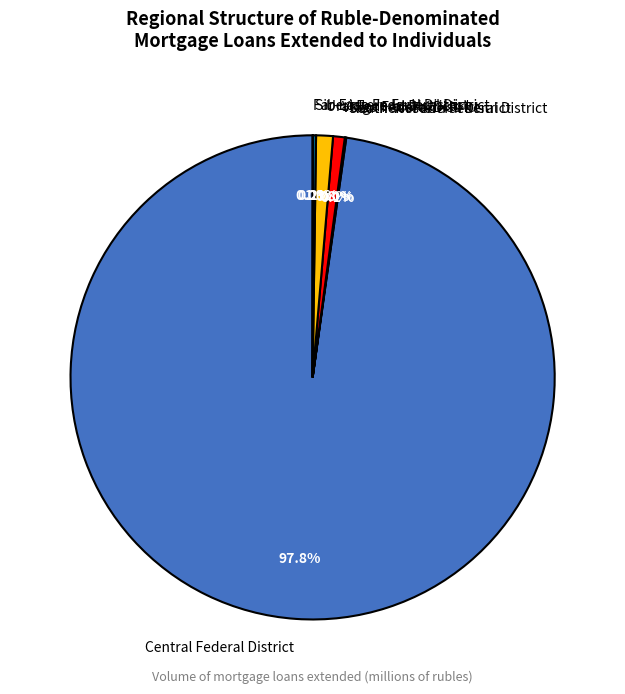

What portion of the pie excludes Ural Federal District?

98.9%